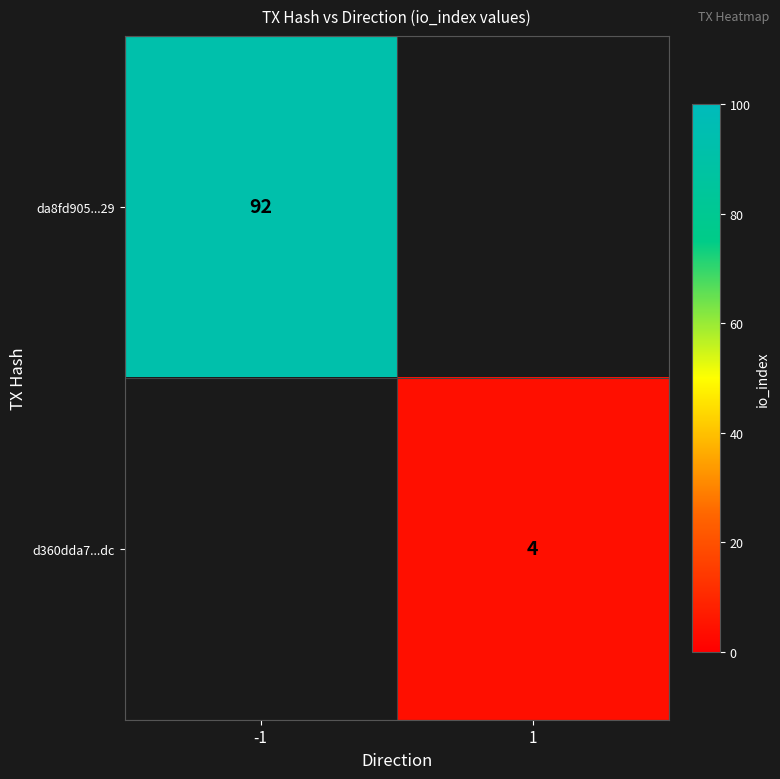

The value of da8fd905...29 at -1 is 92. True or false?

True